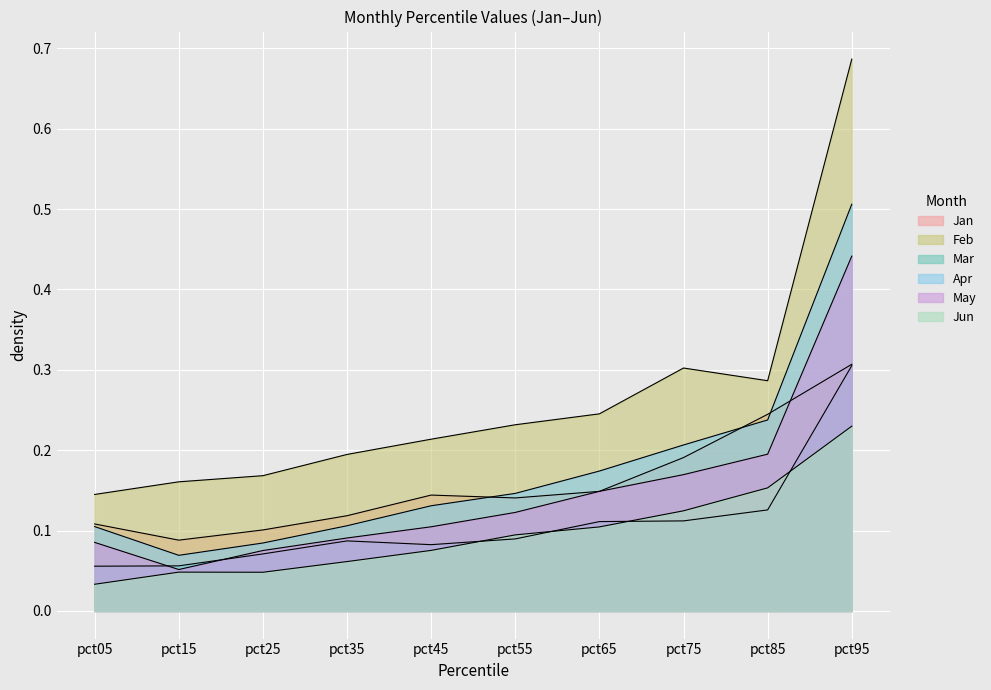

At which category is the sum across all series the highest?

pct95